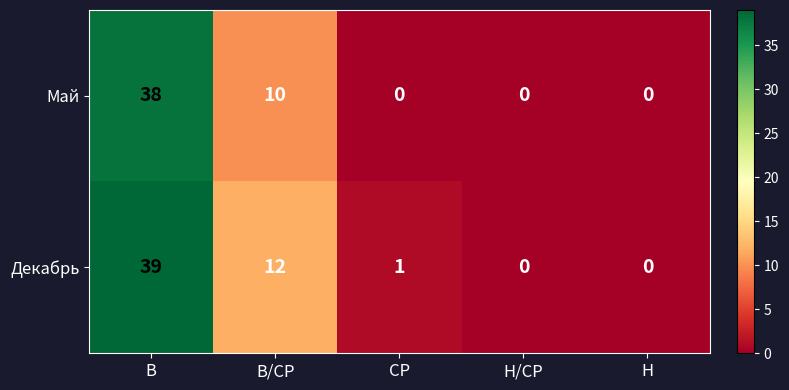

Reading right to left, what are all the values shown in this chart?

Май: 0	0	0	10	38
Декабрь: 0	0	1	12	39